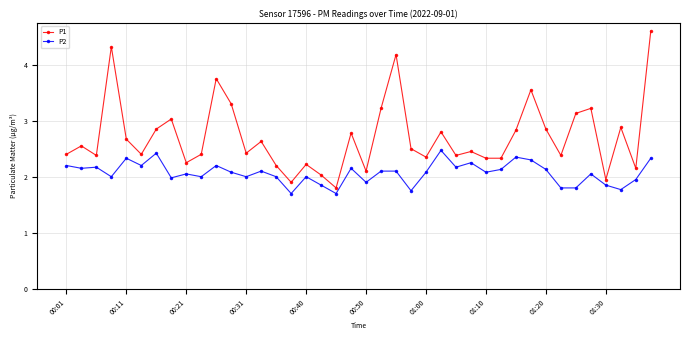

List the series in order of their peak value, highest first.

P1, P2